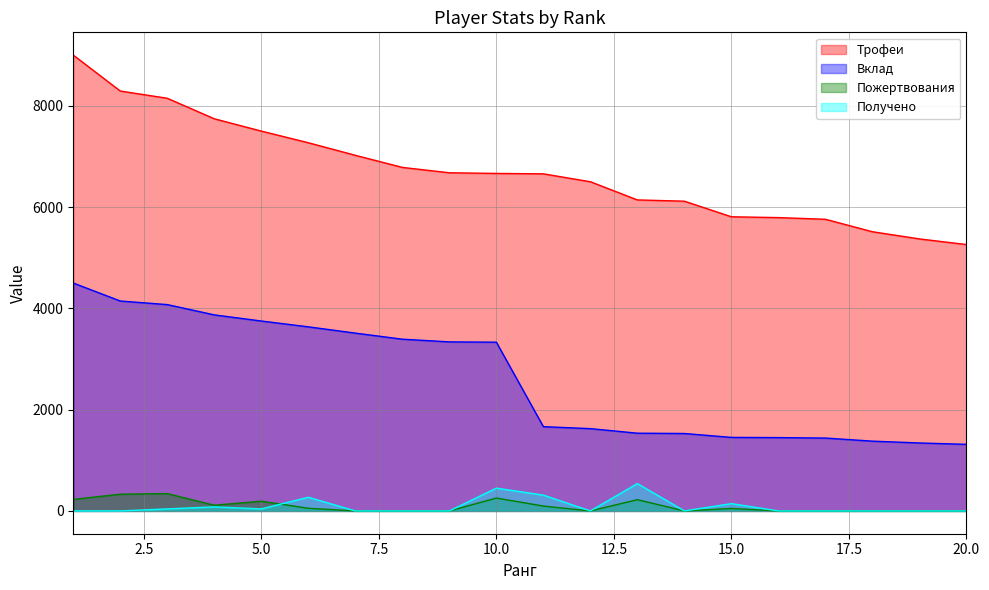

Which series has the largest total across all categories?

Трофеи